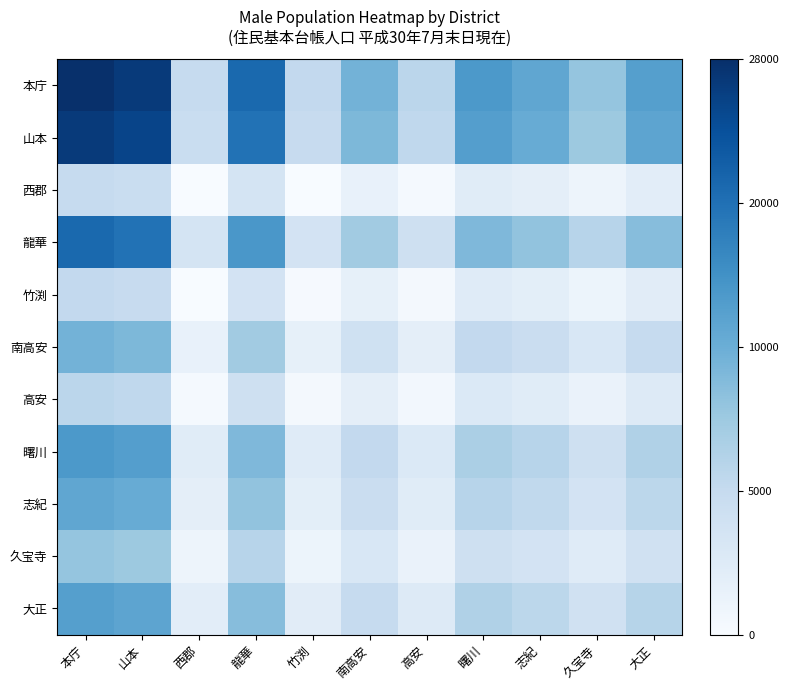

Reading left to right, what are all the values shown in this chart?

本庁: 本庁=1.0	山本=1.0	西郡=0.2	龍華=0.8	竹渕=0.3	南高安=0.5	高安=0.3	曙川=0.6	志紀=0.5	久宝寺=0.4	大正=0.6
山本: 本庁=1.0	山本=0.9	西郡=0.2	龍華=0.7	竹渕=0.2	南高安=0.5	高安=0.3	曙川=0.6	志紀=0.5	久宝寺=0.4	大正=0.5
西郡: 本庁=0.2	山本=0.2	西郡=0.0	龍華=0.2	竹渕=0.0	南高安=0.1	高安=0.0	曙川=0.1	志紀=0.1	久宝寺=0.0	大正=0.1
龍華: 本庁=0.8	山本=0.7	西郡=0.2	龍華=0.6	竹渕=0.2	南高安=0.4	高安=0.2	曙川=0.5	志紀=0.4	久宝寺=0.3	大正=0.4
竹渕: 本庁=0.3	山本=0.2	西郡=0.0	龍華=0.2	竹渕=0.0	南高安=0.1	高安=0.0	曙川=0.1	志紀=0.1	久宝寺=0.1	大正=0.1
南高安: 本庁=0.5	山本=0.5	西郡=0.1	龍華=0.4	竹渕=0.1	南高安=0.2	高安=0.1	曙川=0.3	志紀=0.2	久宝寺=0.2	大正=0.2
高安: 本庁=0.3	山本=0.3	西郡=0.0	龍華=0.2	竹渕=0.0	南高安=0.1	高安=0.0	曙川=0.1	志紀=0.1	久宝寺=0.1	大正=0.1
曙川: 本庁=0.6	山本=0.6	西郡=0.1	龍華=0.5	竹渕=0.1	南高安=0.3	高安=0.1	曙川=0.3	志紀=0.3	久宝寺=0.2	大正=0.3
志紀: 本庁=0.5	山本=0.5	西郡=0.1	龍華=0.4	竹渕=0.1	南高安=0.2	高安=0.1	曙川=0.3	志紀=0.3	久宝寺=0.2	大正=0.3
久宝寺: 本庁=0.4	山本=0.4	西郡=0.0	龍華=0.3	竹渕=0.1	南高安=0.2	高安=0.1	曙川=0.2	志紀=0.2	久宝寺=0.1	大正=0.2
大正: 本庁=0.6	山本=0.5	西郡=0.1	龍華=0.4	竹渕=0.1	南高安=0.2	高安=0.1	曙川=0.3	志紀=0.3	久宝寺=0.2	大正=0.3